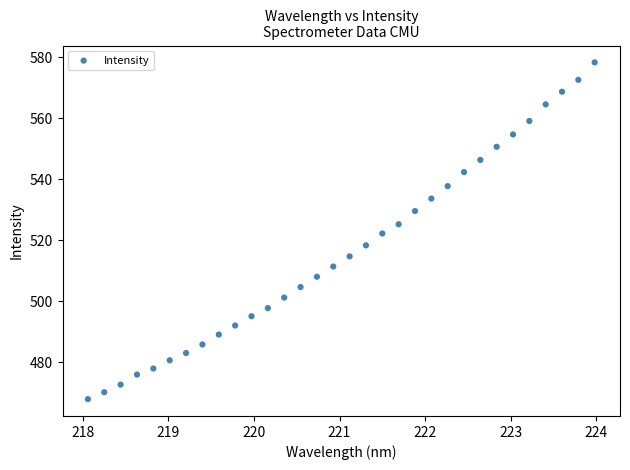

What is the range of Y values (max minus min)?

110.4